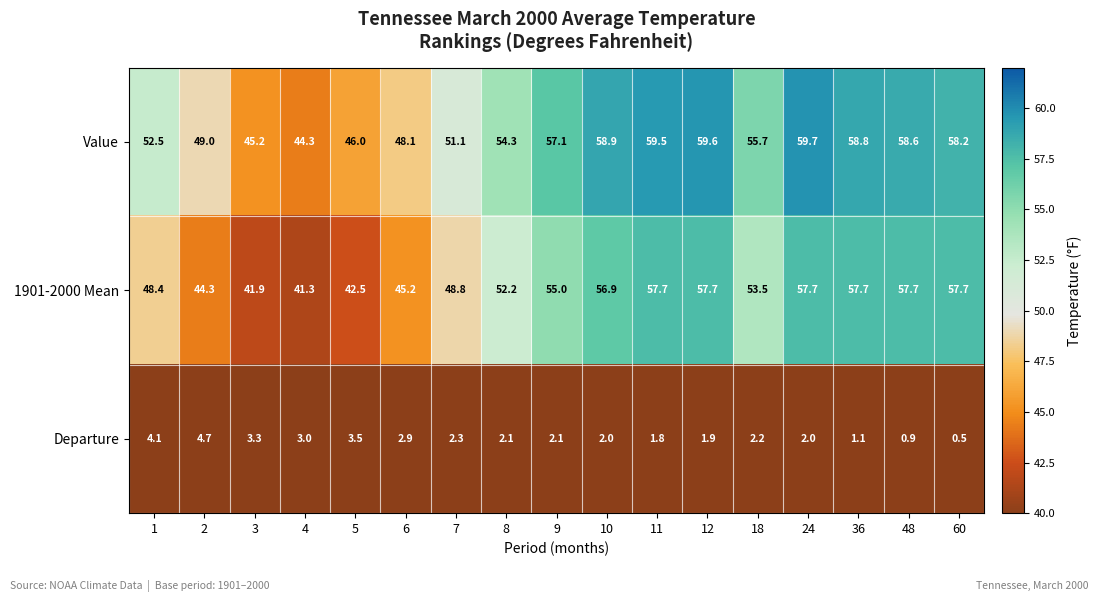

Which label corresponds to the smallest value in the chart?

60